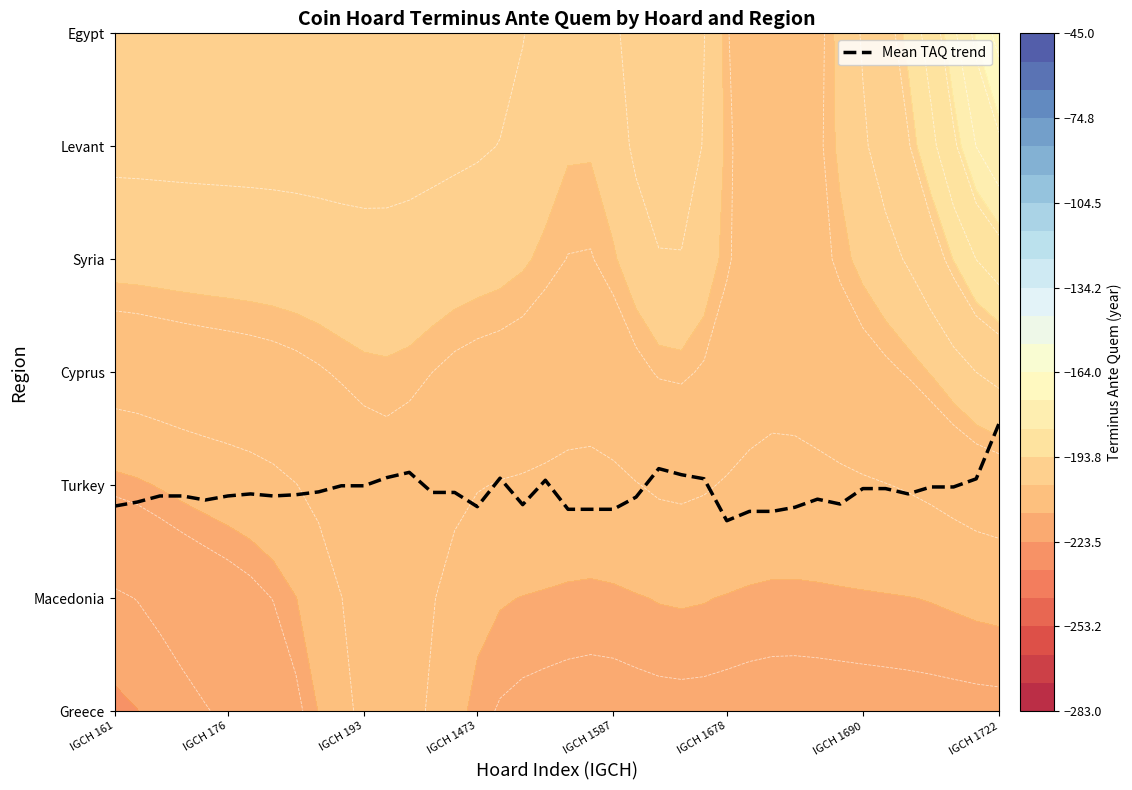

The chart shows a value of 3.0 at 18. True or false?

False